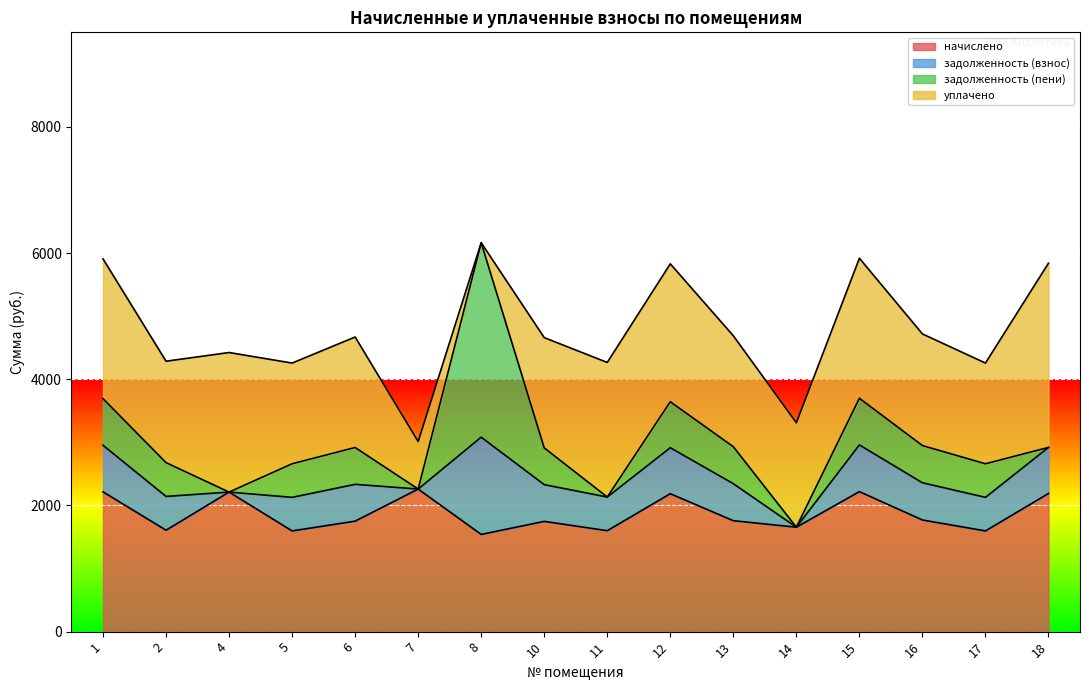

What is the sum of all уплачено values?

28124.5